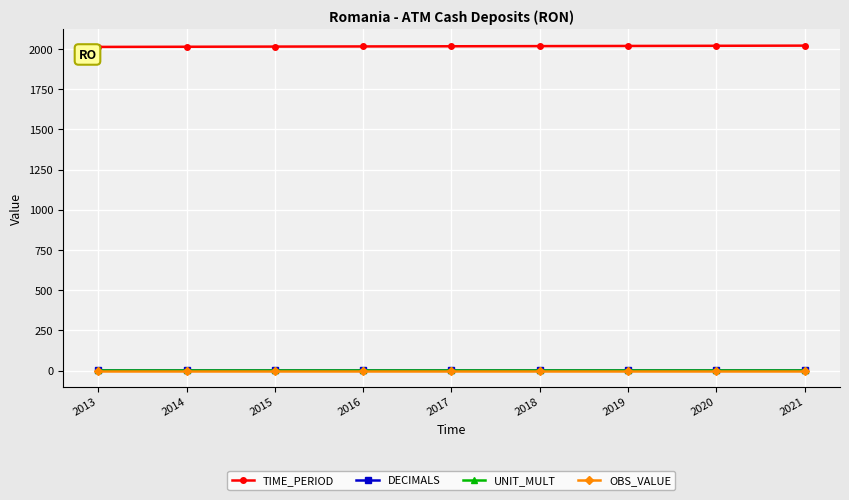

The value of OBS_VALUE at 2021 is 0. True or false?

True